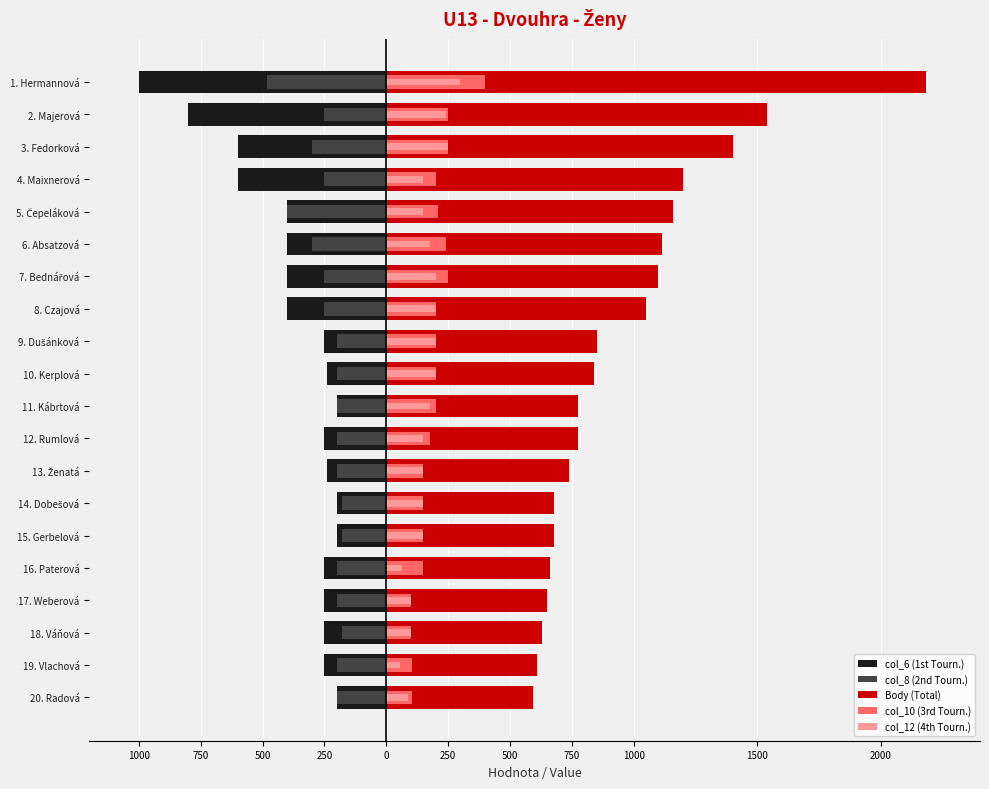

What is the value of the col_8 (2nd Tourn.) bar at the 16th from the left?

-200